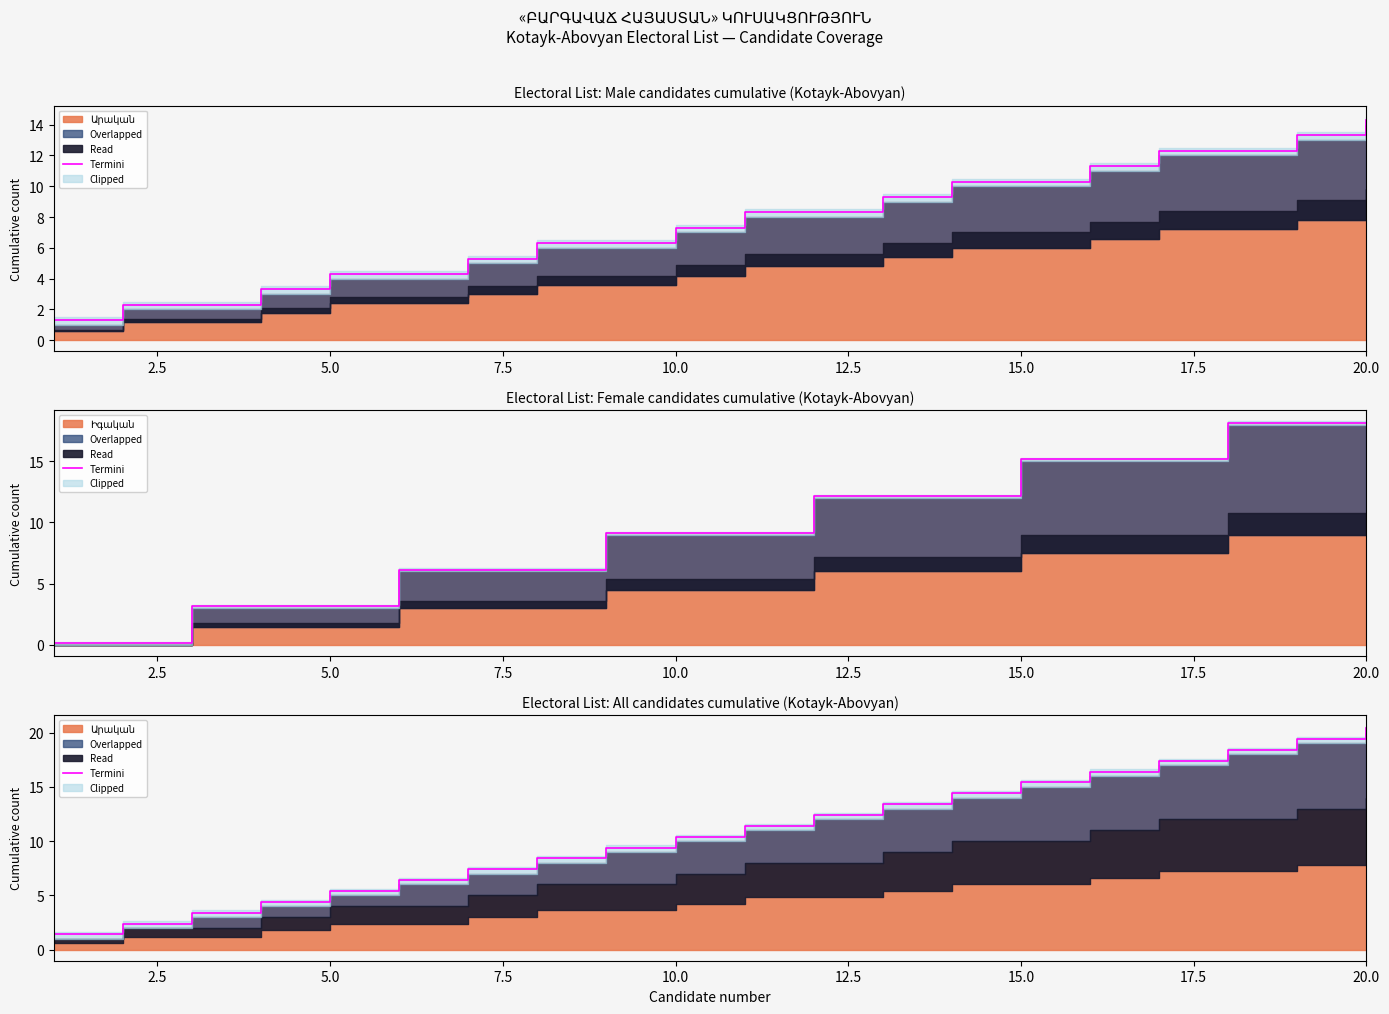

Which has a higher value, 15.0 or 7.5?

15.0